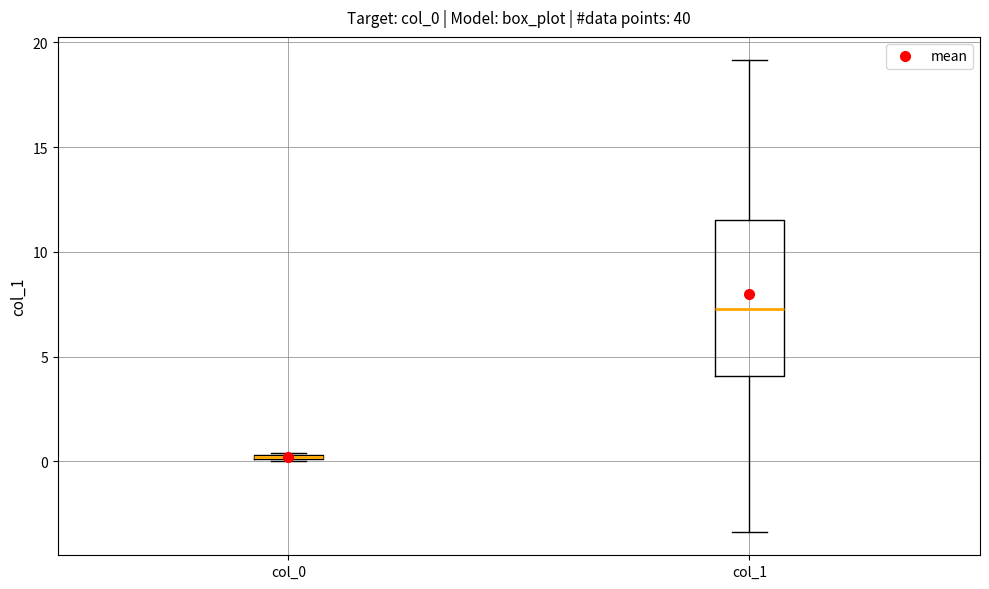

Where does the lower whisker of the box for col_1 end on the y-axis? The values are not printed on the chart, so give them approximately, as read against the axis.

-3.5